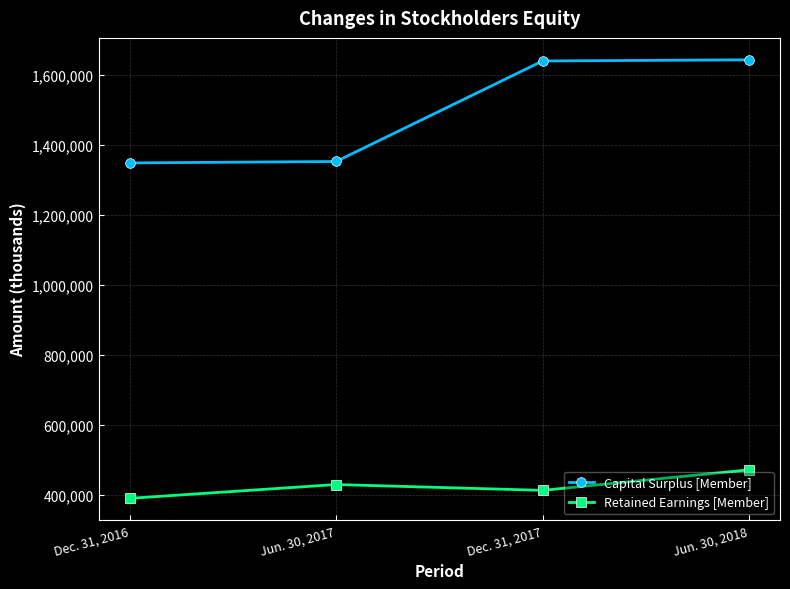

True or false: Capital Surplus [Member] has a value of 2893433 at Dec. 31, 2017.

False